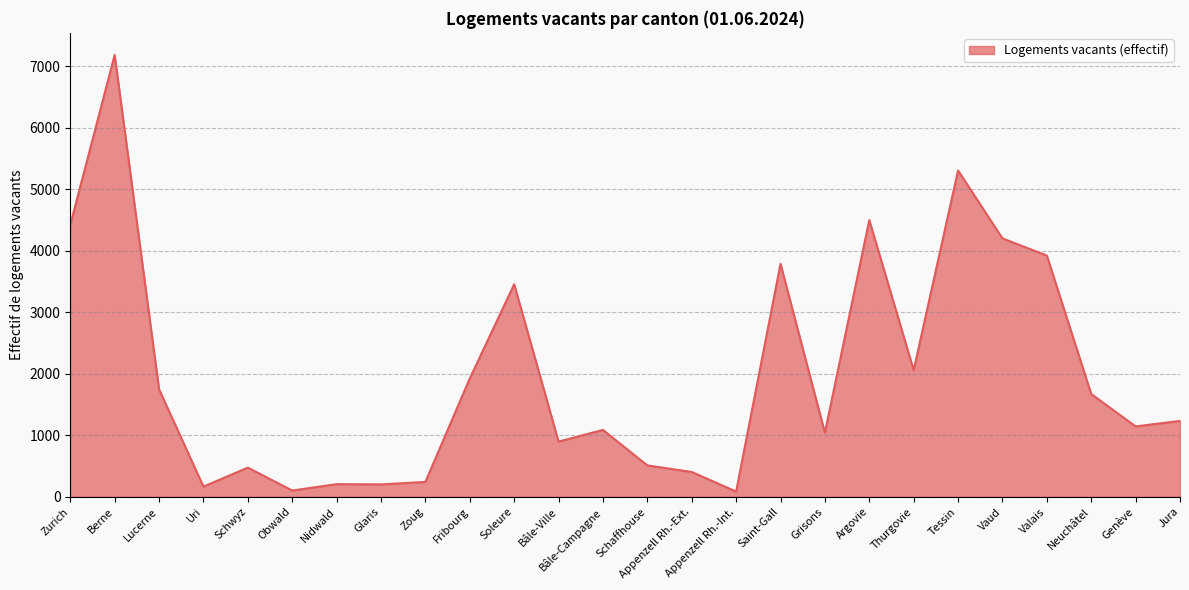

What is the ratio of the value at Vaud to the value at Grisons?

4.0